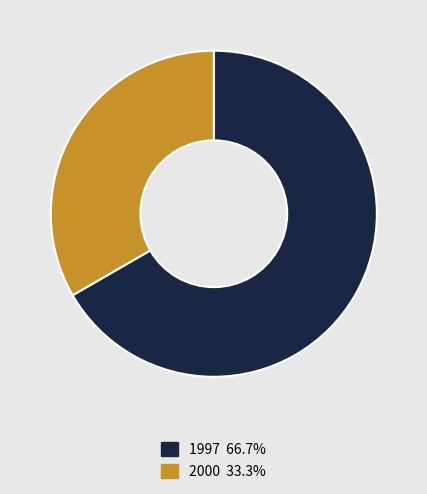

Is there a majority slice in this chart?

Yes